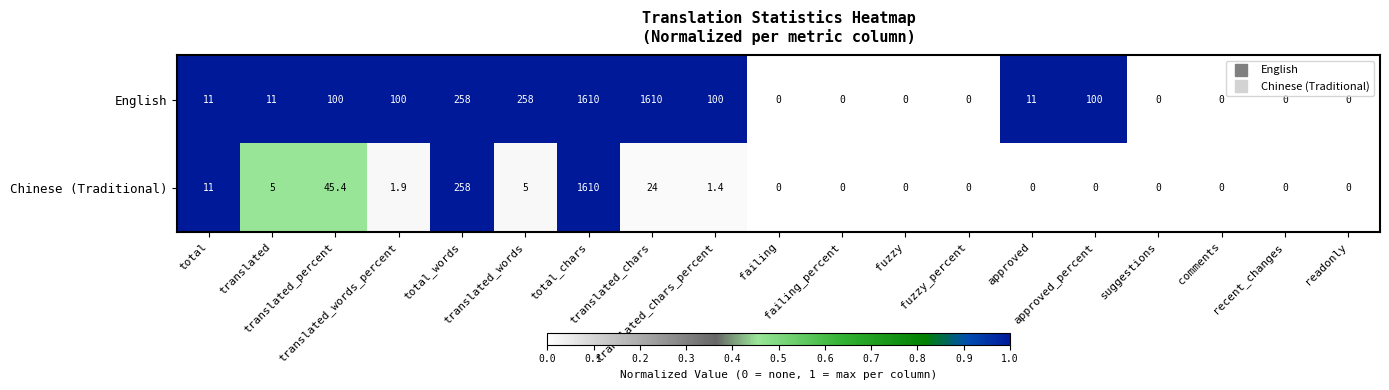

What is the greatest value displayed?

1610.0